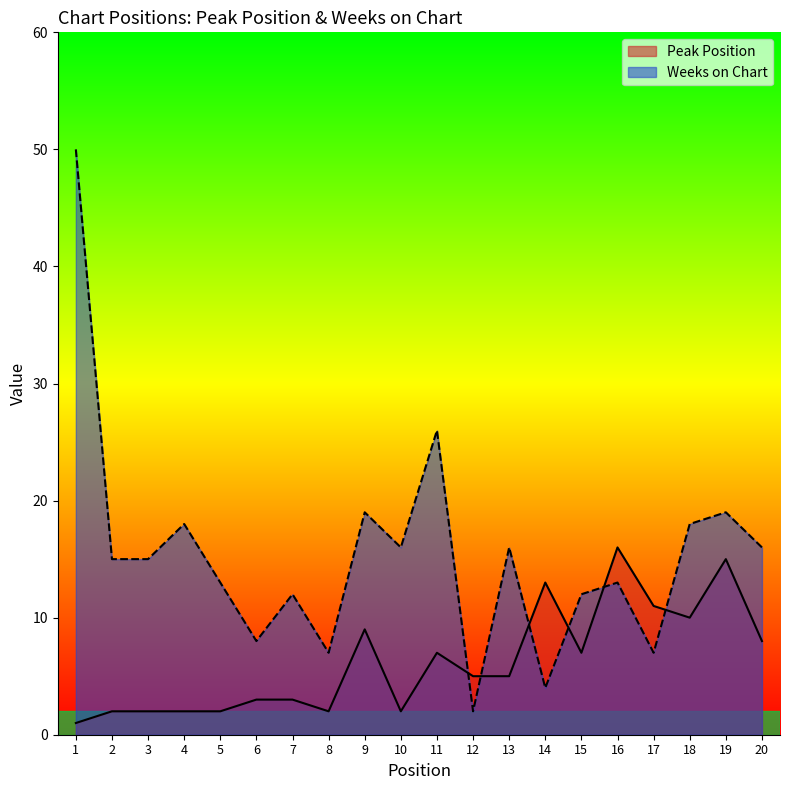

Does the chart have visible grid lines?

No